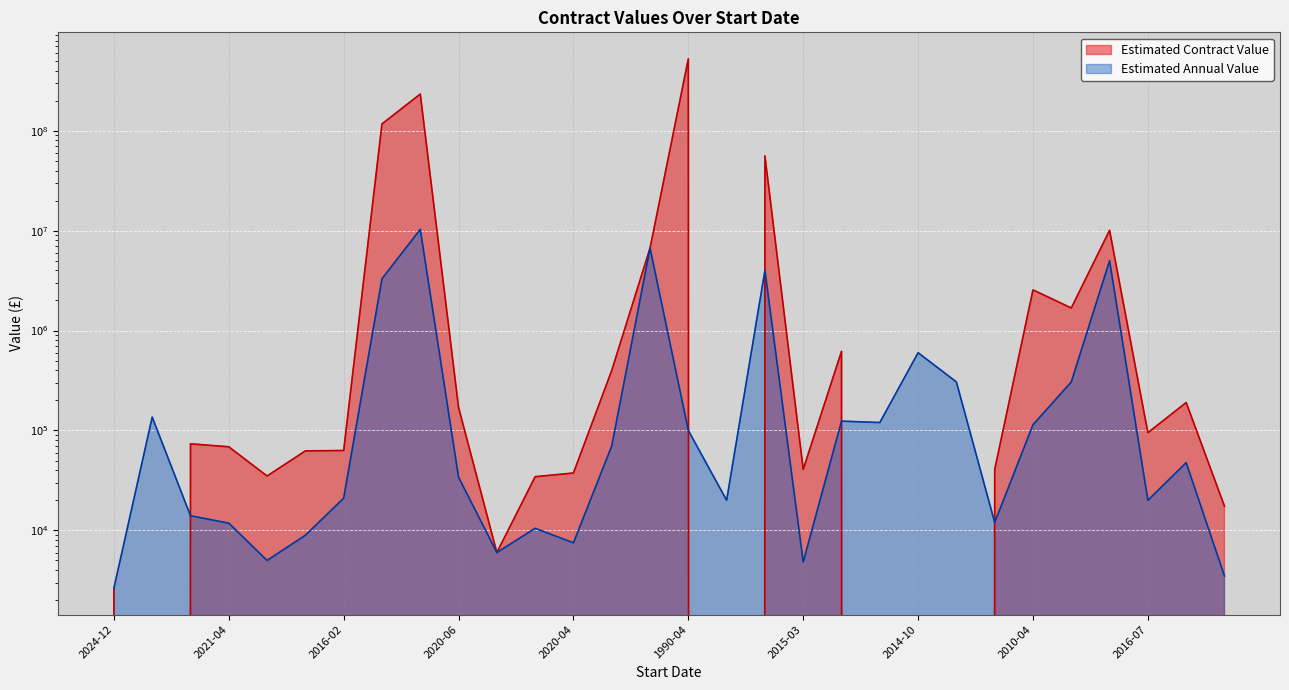

Which has a higher value, 2020-06 or 2015-03?

2020-06